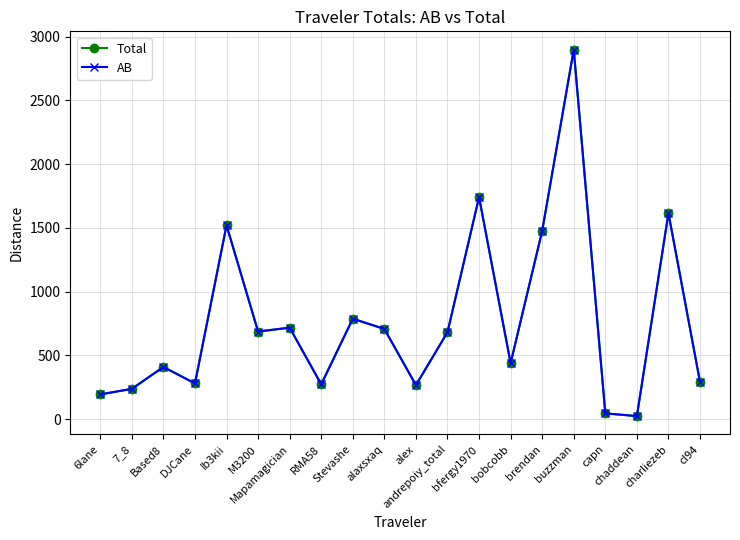

List the series in order of their peak value, highest first.

Total, AB